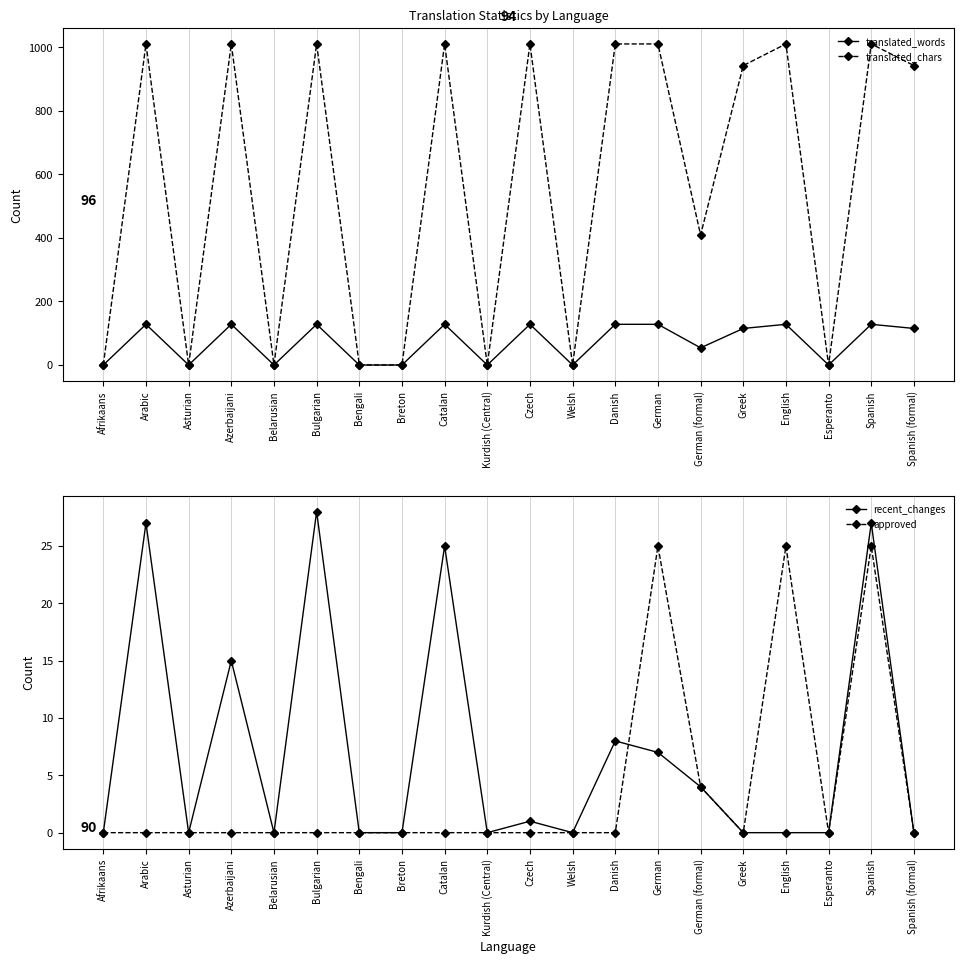

The approved series shows 0 at Catalan. True or false?

True